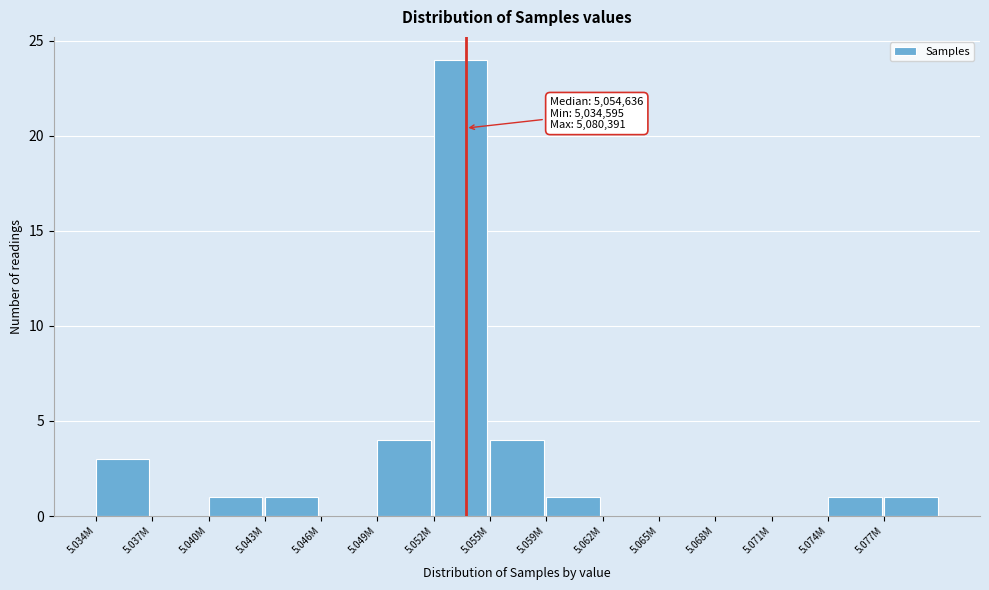

Reading left to right, transcribe all the data shown in this chart.

5.034M=3	5.037M=0	5.040M=1	5.043M=1	5.046M=0	5.049M=4	5.052M=24	5.055M=4	5.059M=1	5.062M=0	5.065M=0	5.068M=0	5.071M=0	5.074M=1	5.077M=1